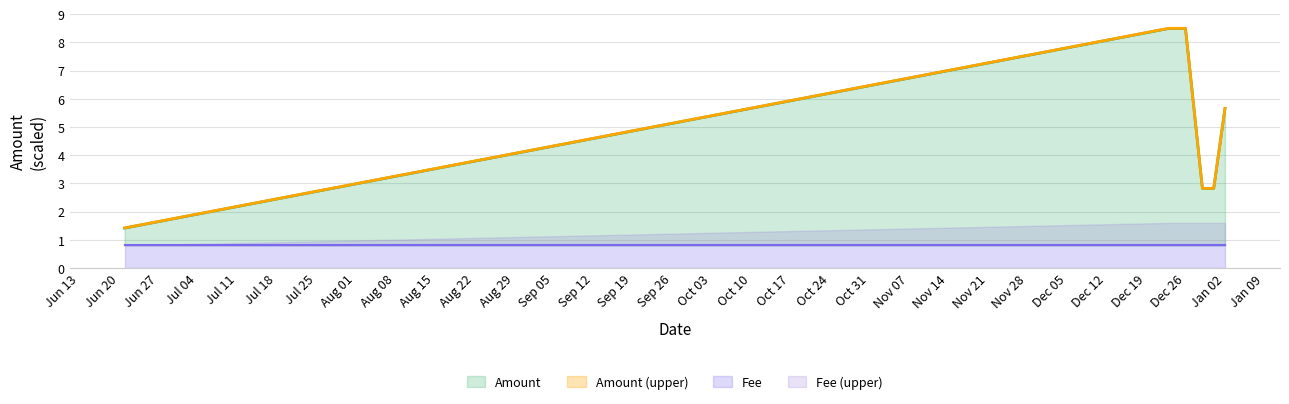

True or false: Amount and Amount_upper cross at least once.

False